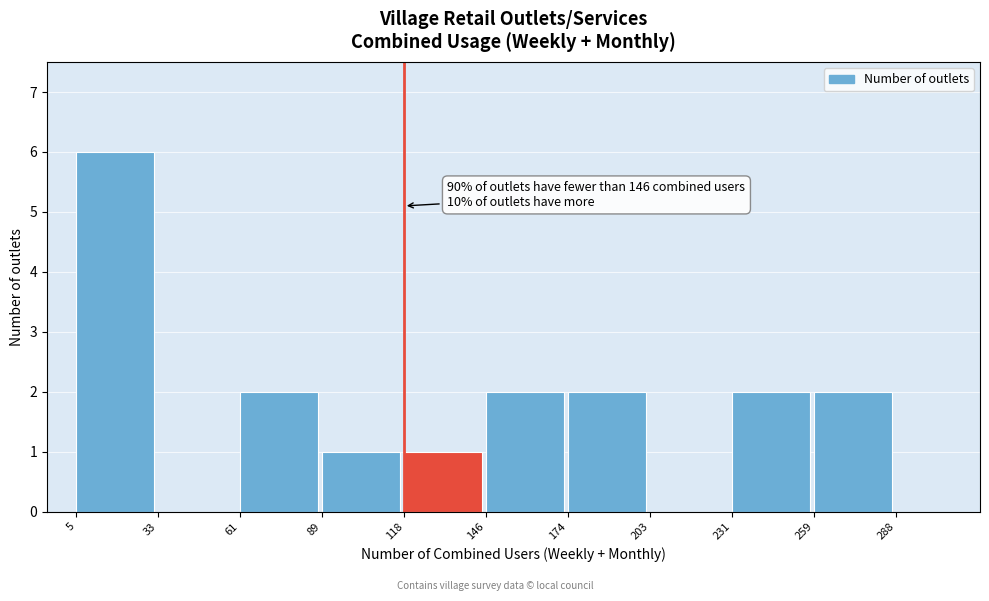

Which range on the x-axis has the tallest bar?

5 to 33